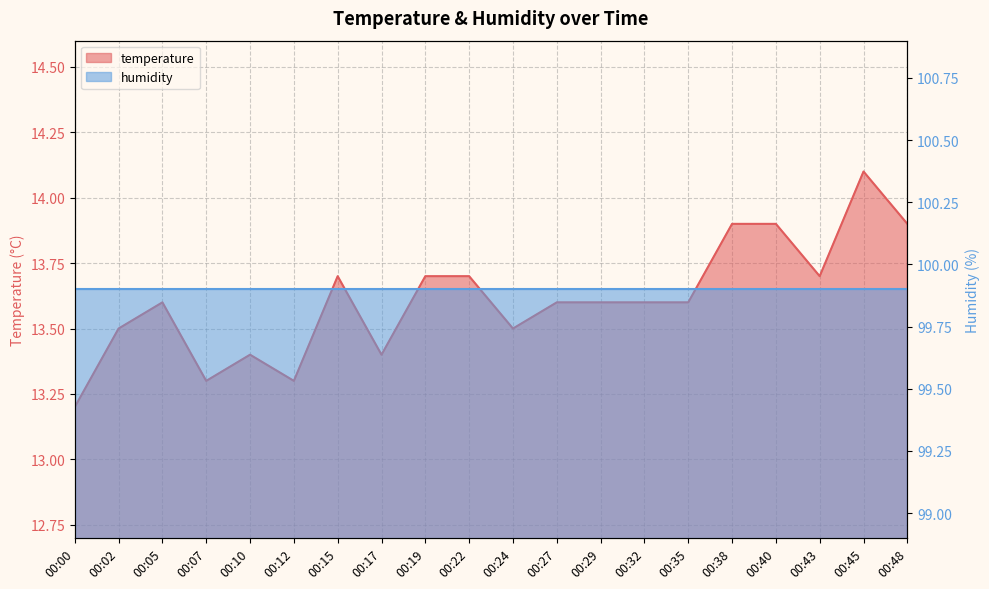

At which category does the chart reach its peak across all series?

00:45